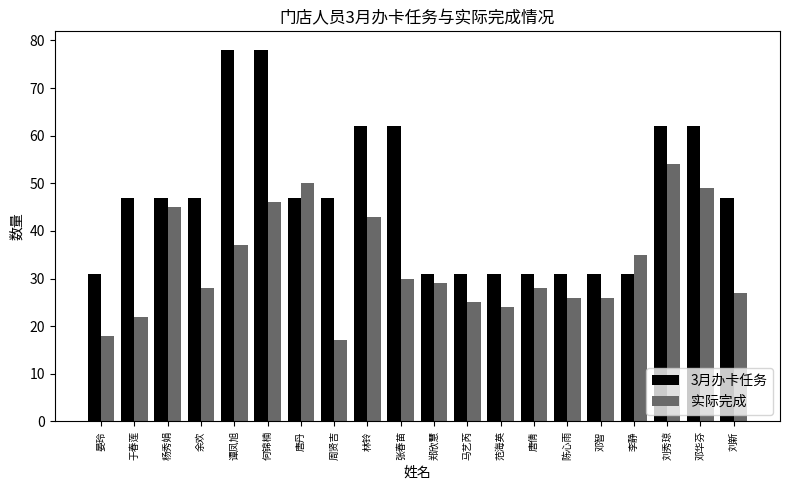

How many bars are there in total?

40